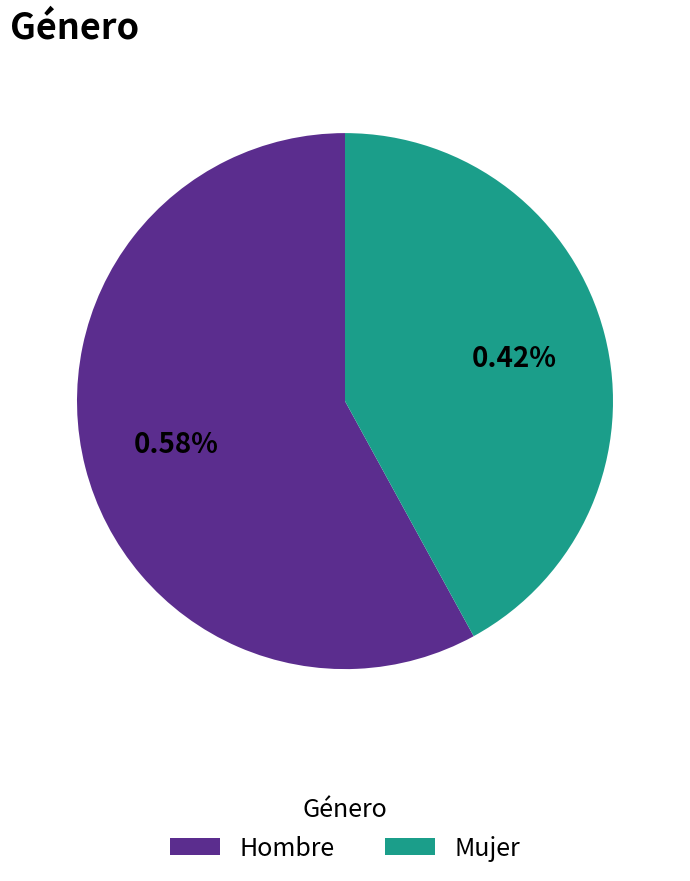

Which slice is the largest?

Hombre